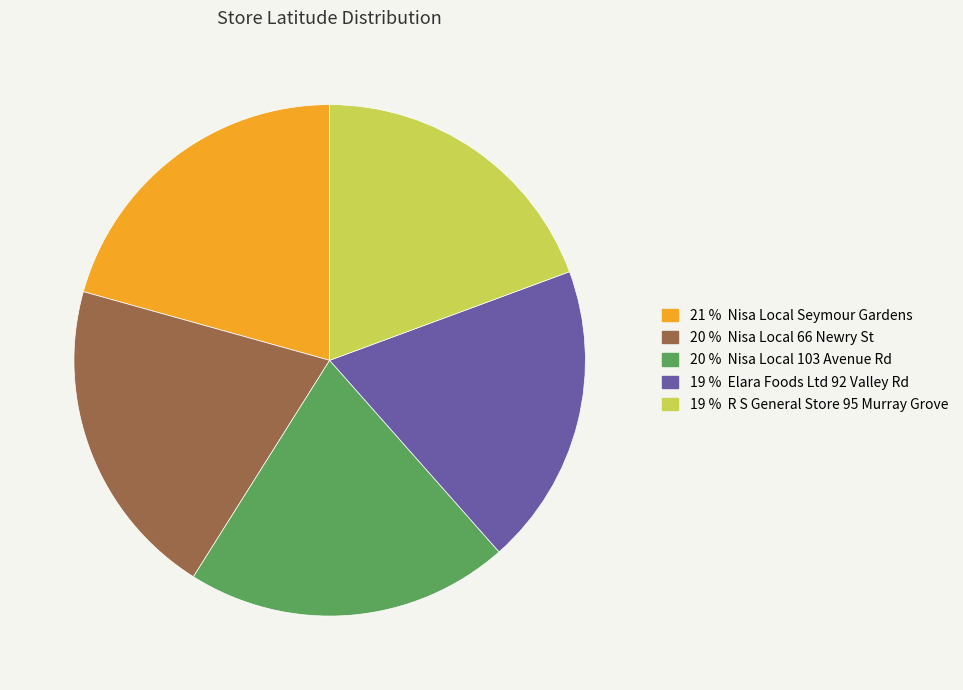

Is there a majority slice in this chart?

No